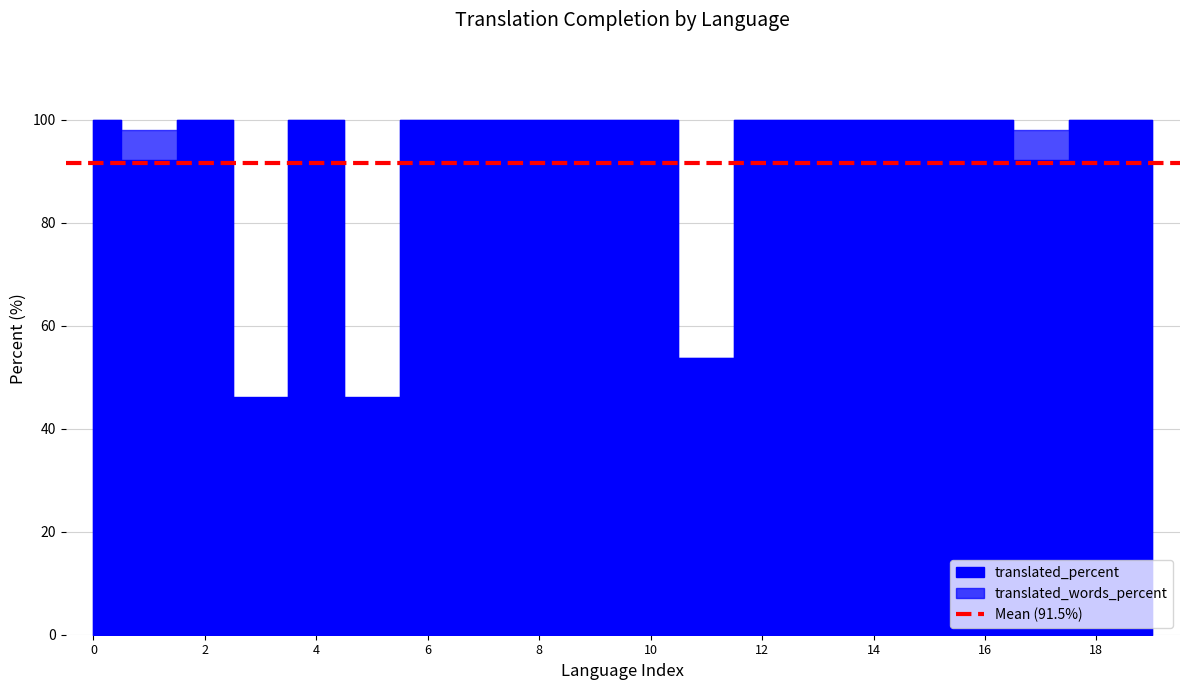

What are all the series names shown in the legend?

translated_percent, translated_words_percent